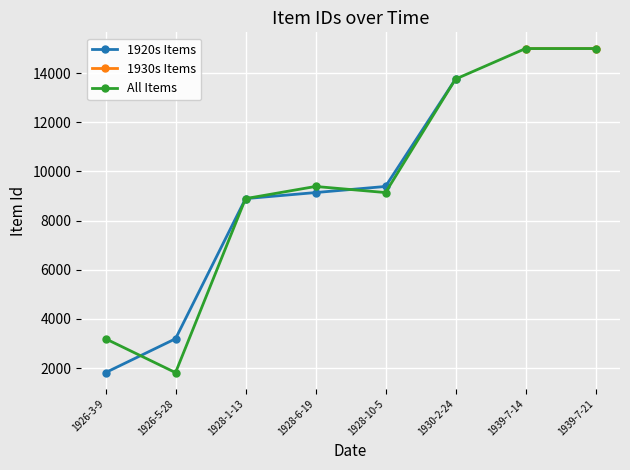

Which has a higher value, 1926-5-28 or 1928-10-5?

1928-10-5